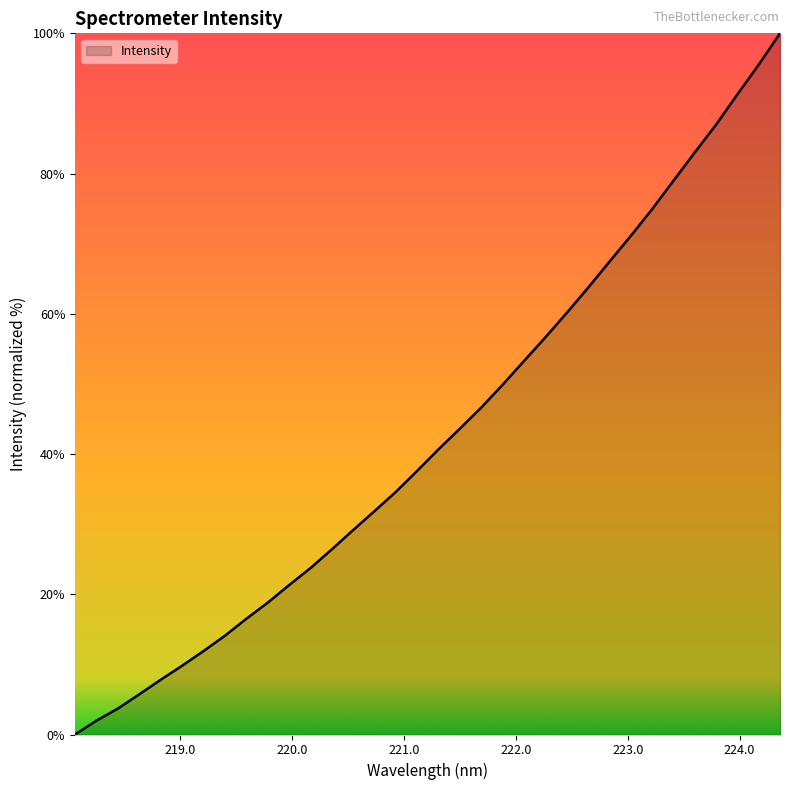

What is the difference between the maximum and minimum values?

100.0